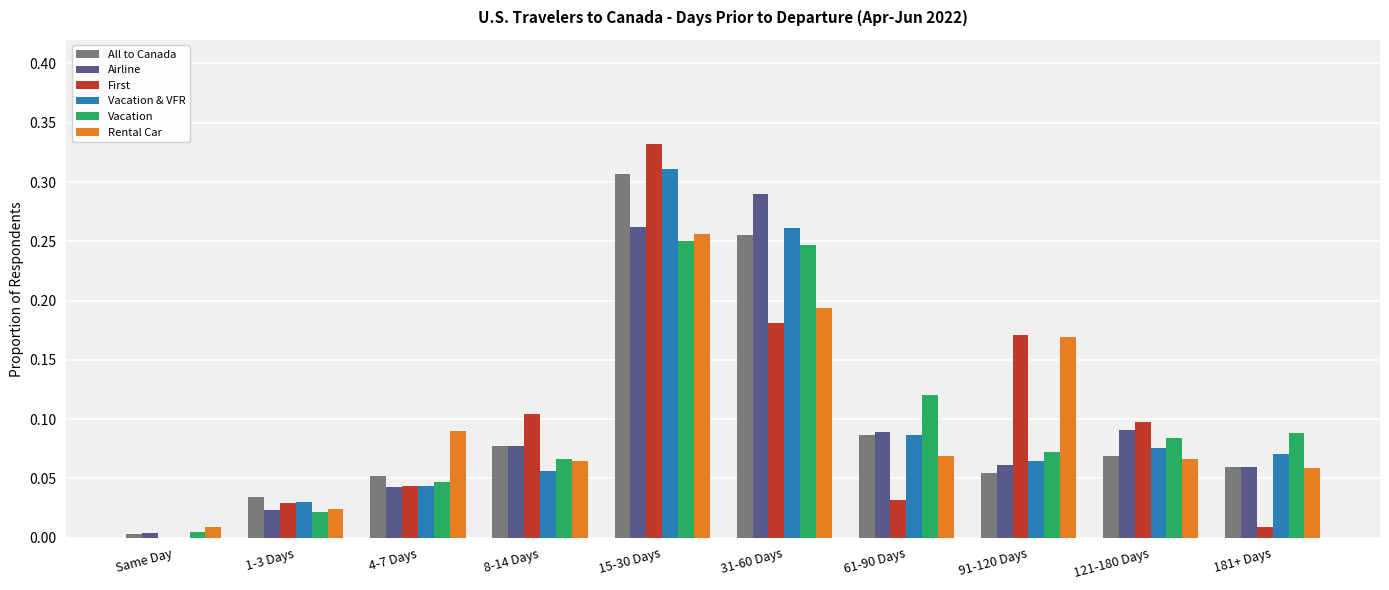

The Vacation series shows 0.1 at 61-90 Days. True or false?

True